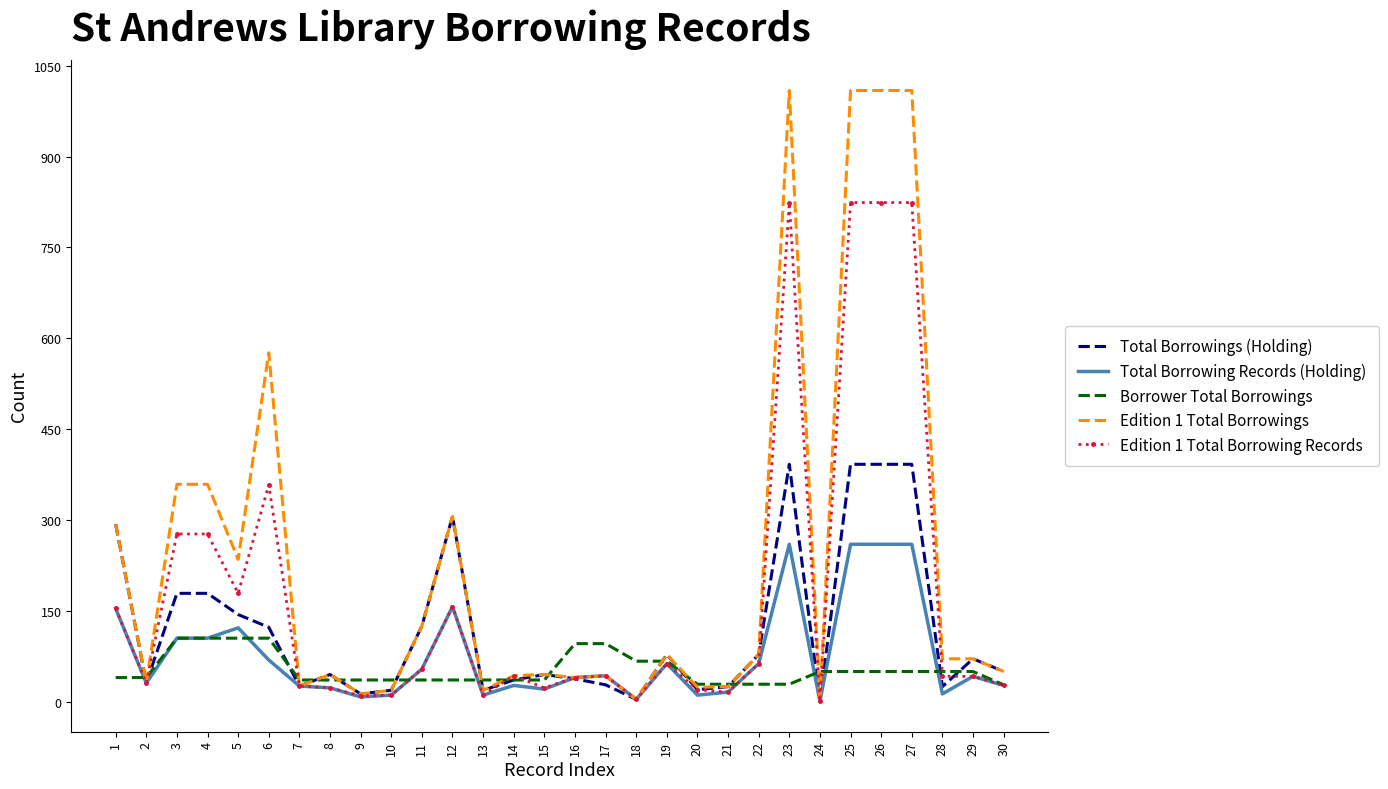

At how many categories does at least one series exceed 171?

10